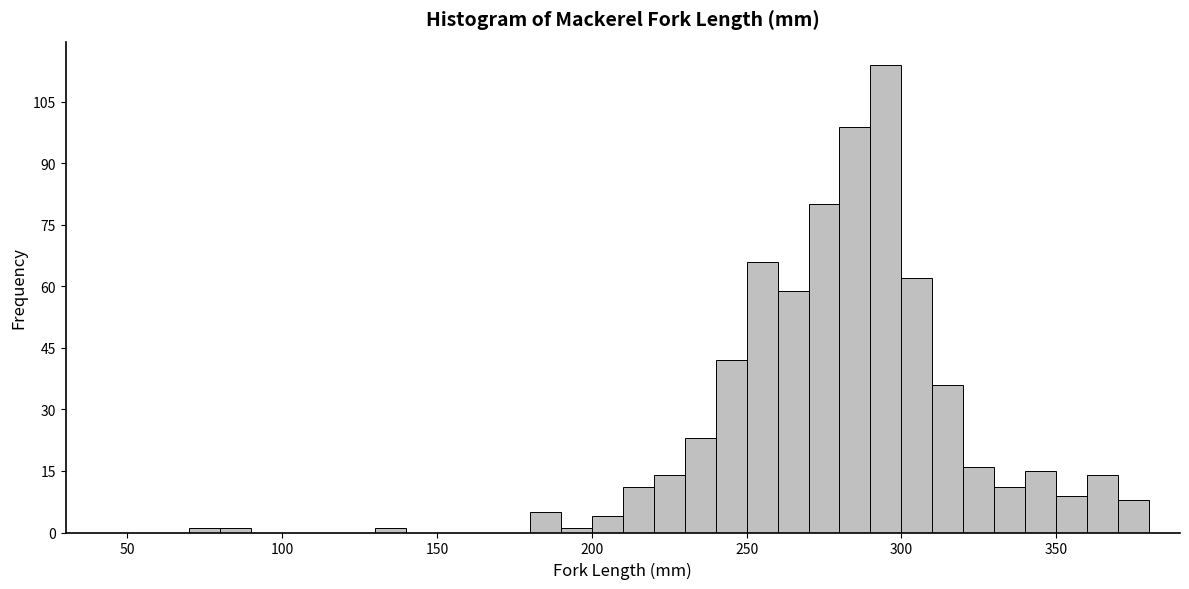

Around what value on the x-axis is the tallest bar? Give the approximate position of its centre, as read against the axis.

295